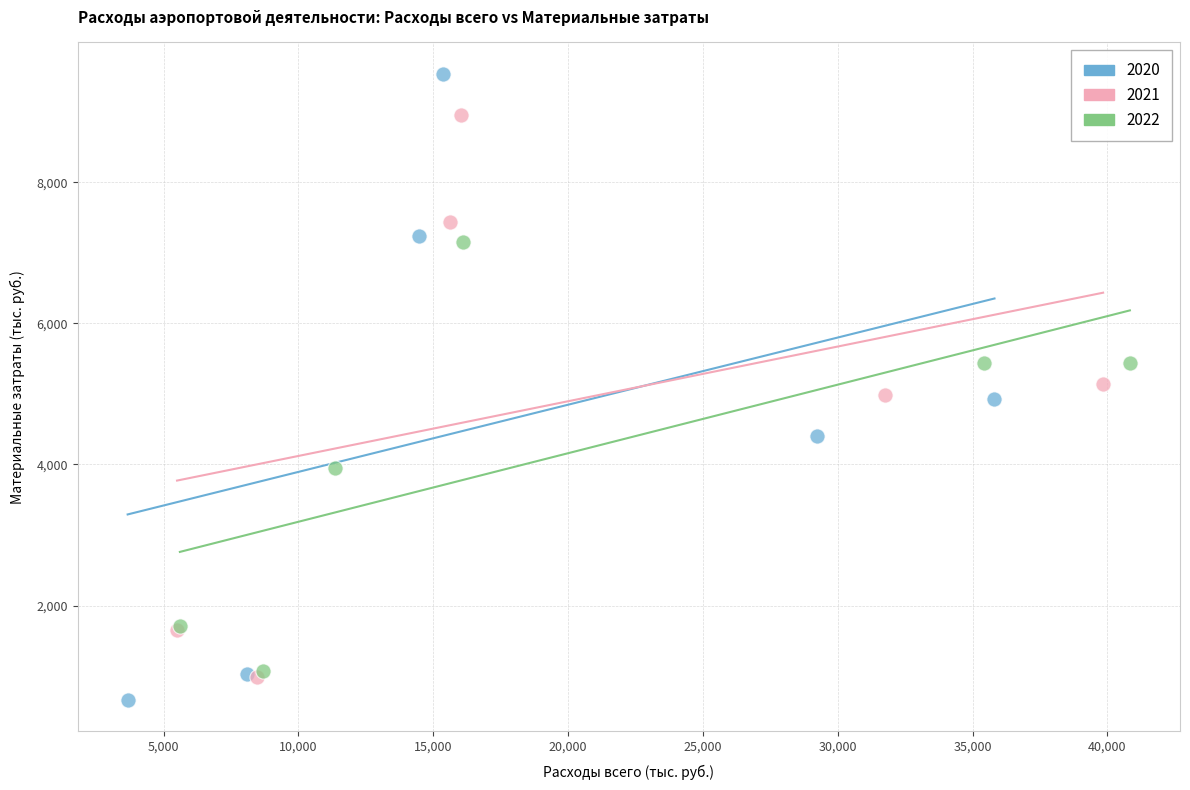

Which series has the largest Y range (max minus min)?

2020